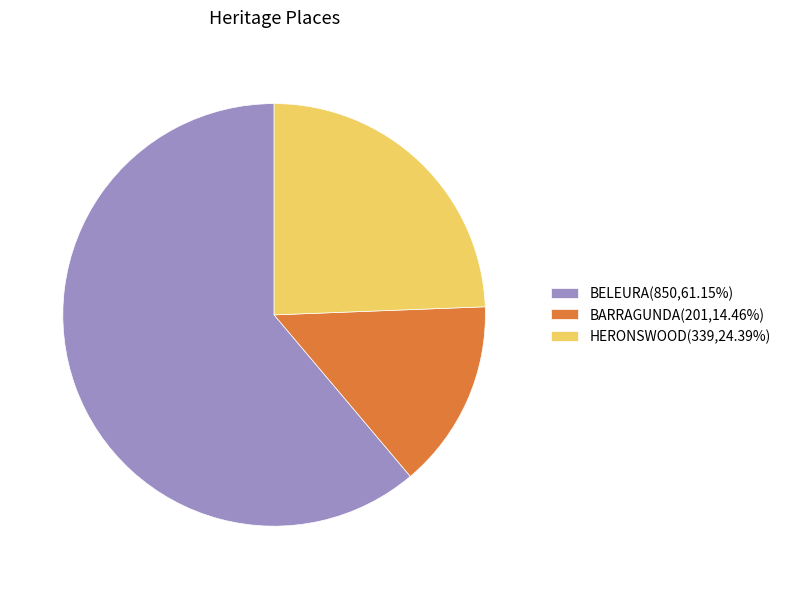

Approximately how many times larger is the value at HERONSWOOD(339,24.39%) compared to BELEURA(850,61.15%)?

0.4